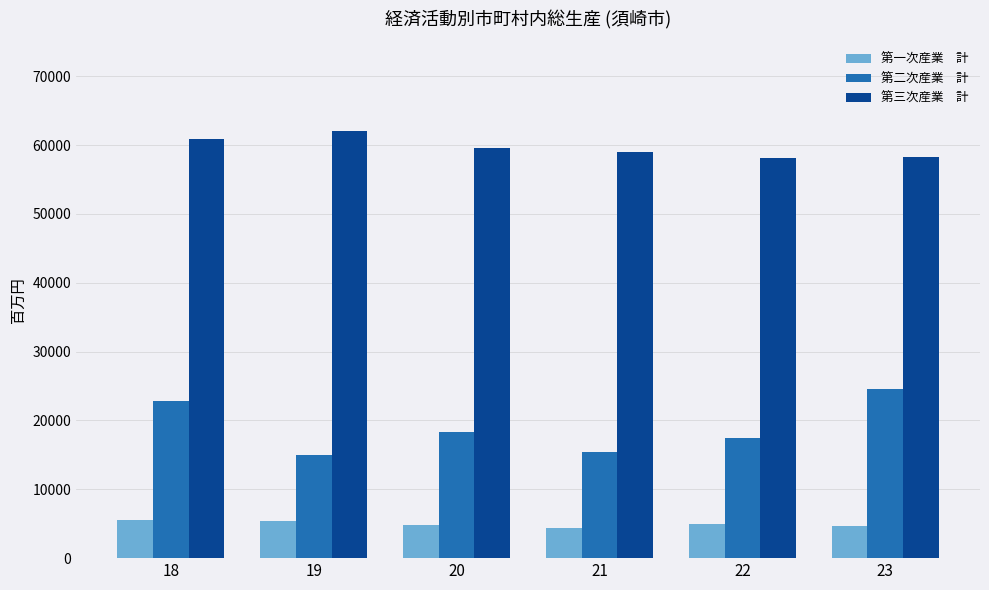

What is the maximum value shown in the chart?

62097